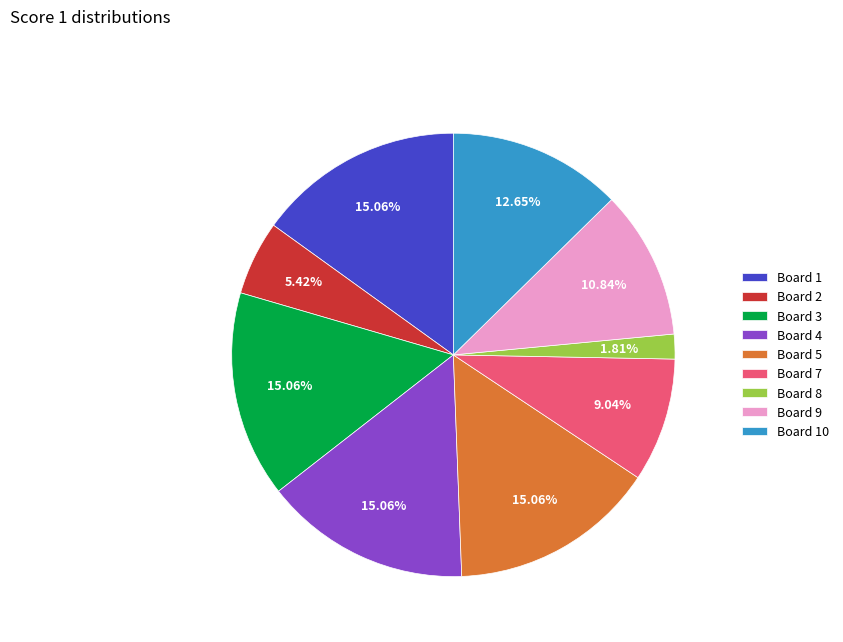

Is there a majority slice in this chart?

No